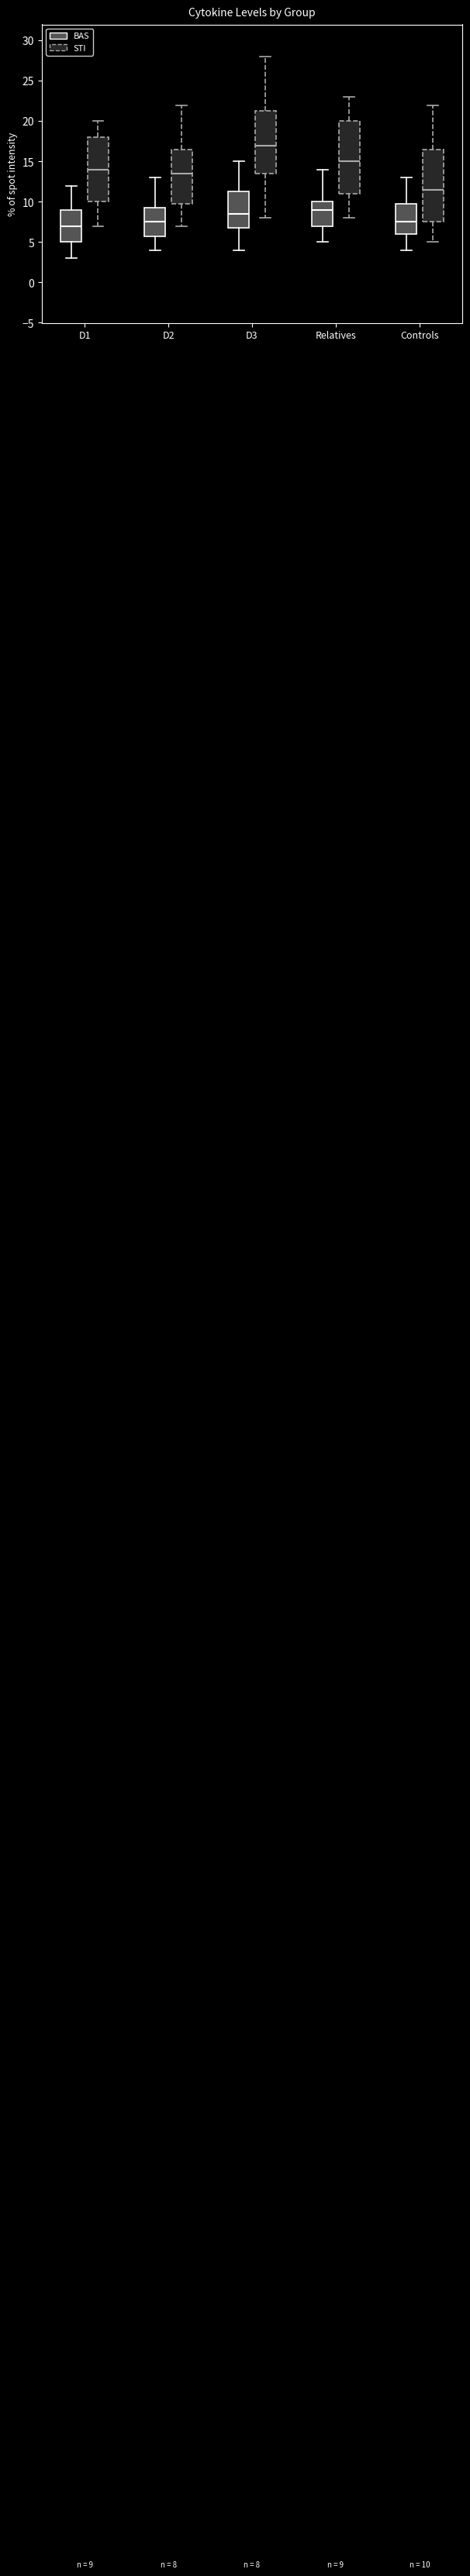

Which box's median line is the lowest?

D1 (BAS)